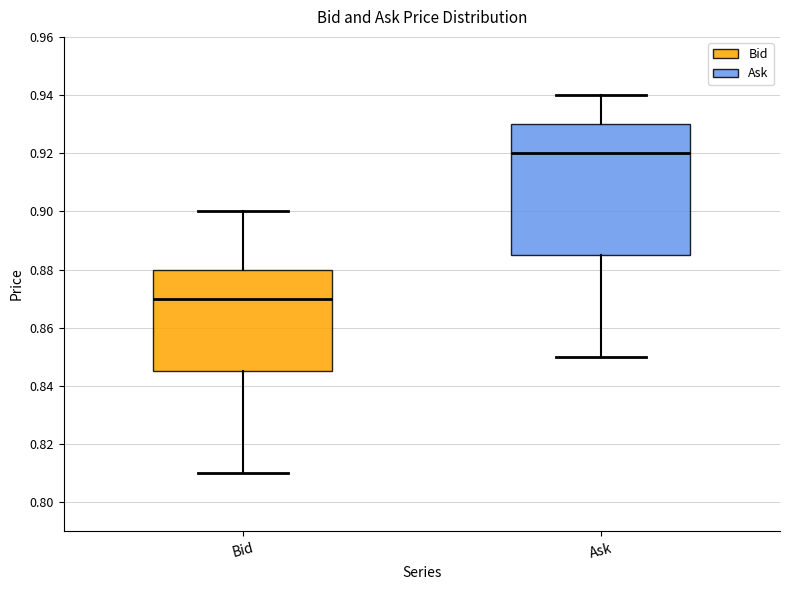

Reading left to right, transcribe this box plot: for each box, give where its median line is, the range the box spans, and where its two whiskers end, as read against the y-axis. The values are not printed on the chart, so give them approximately, as read against the axis.

Bid: median 0.870, box 0.846 to 0.880, whiskers 0.810 to 0.900
Ask: median 0.920, box 0.886 to 0.930, whiskers 0.850 to 0.940